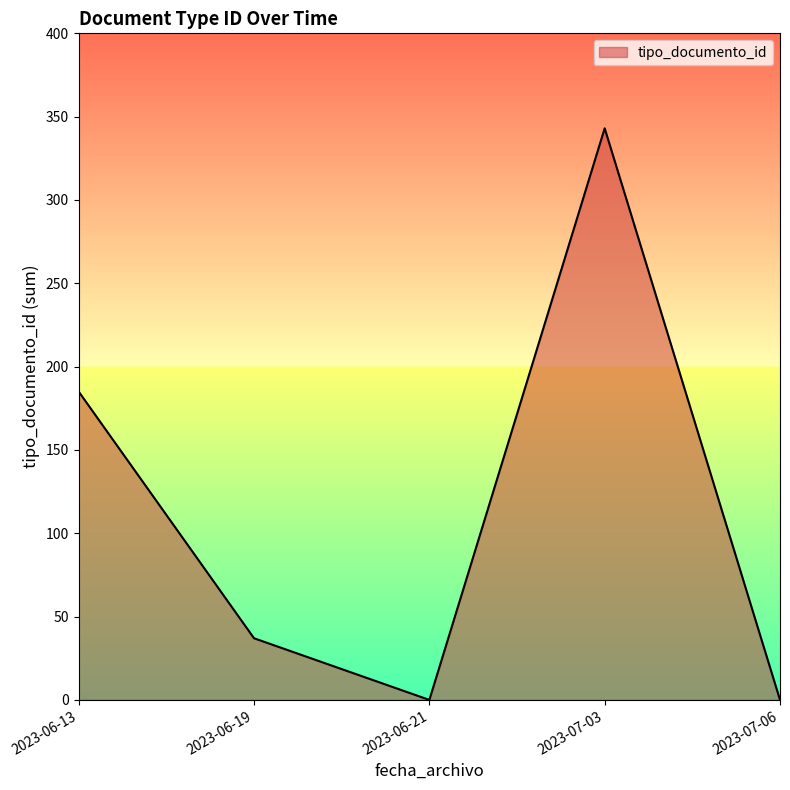

Reading right to left, transcribe all the data shown in this chart.

2023-07-06=0	2023-07-03=343	2023-06-21=0	2023-06-19=37	2023-06-13=185